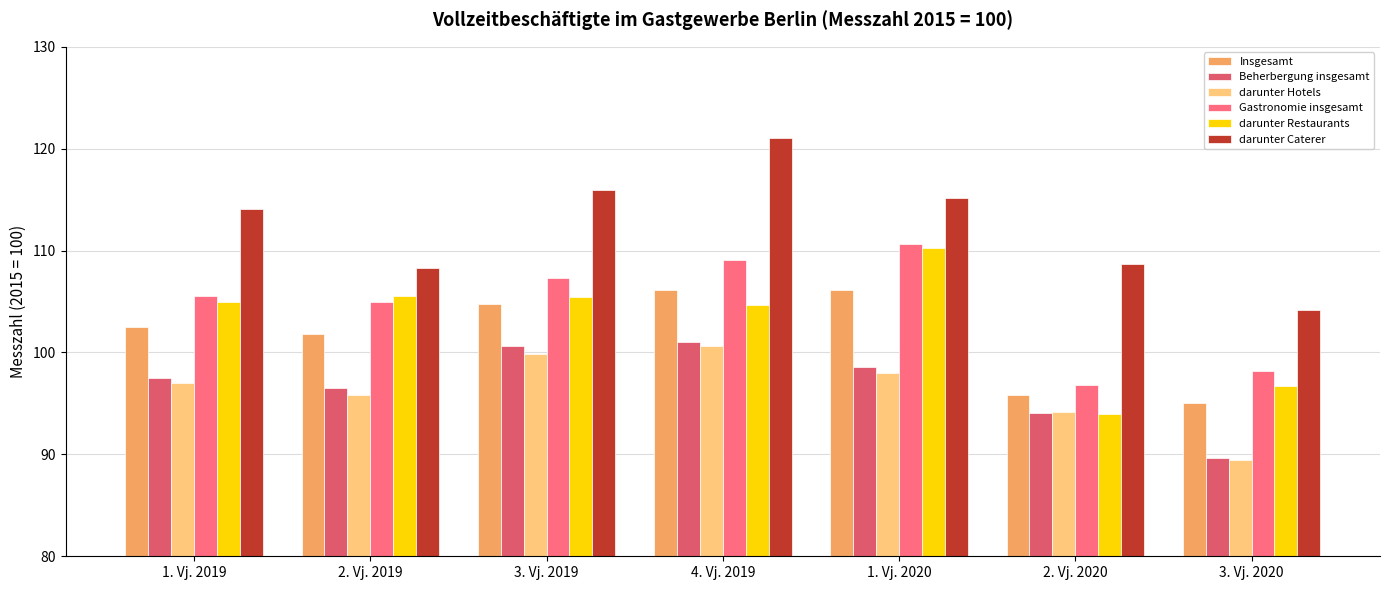

Is it true that darunter Hotels equals 98.0 at 1. Vj. 2020?

True